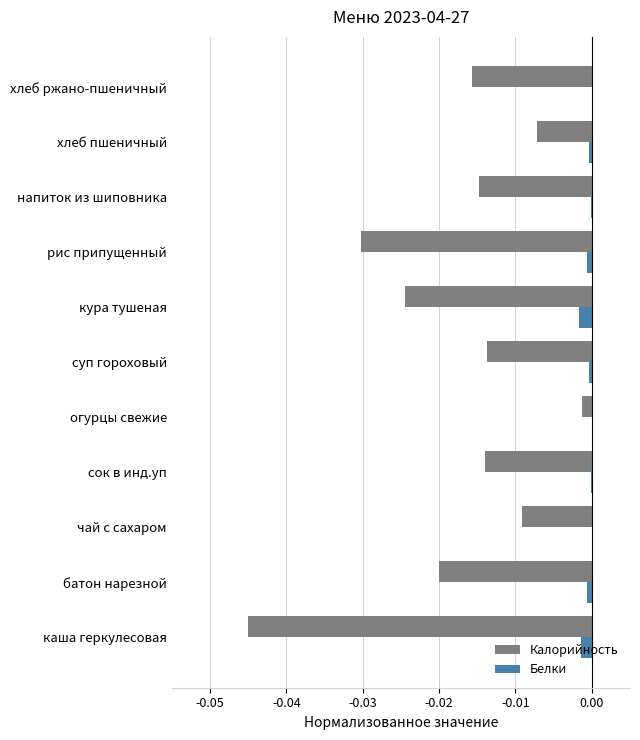

The value of Калорийность at каша геркулесовая is -0.0. True or false?

True